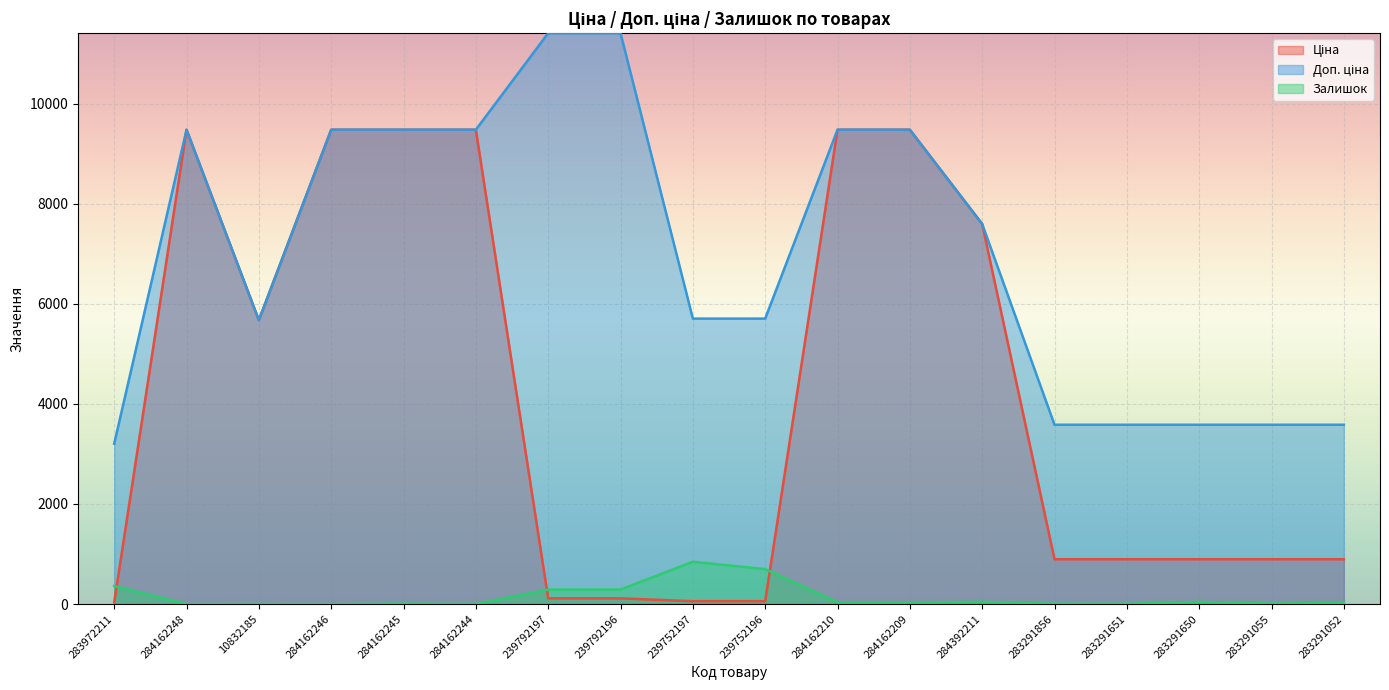

How many series are shown in this chart?

3